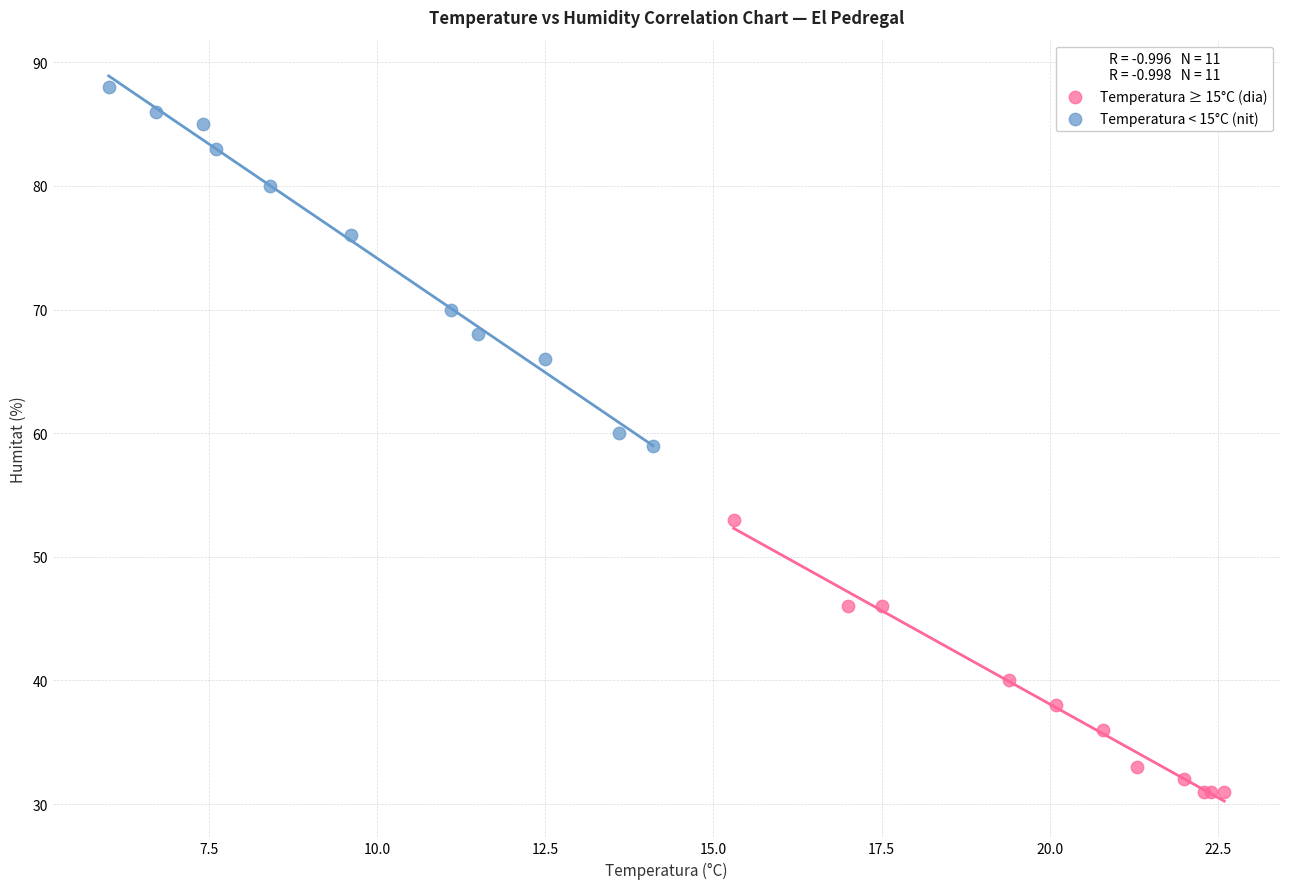

Which series reaches the maximum Y coordinate?

Temperatura < 15°C (nit)